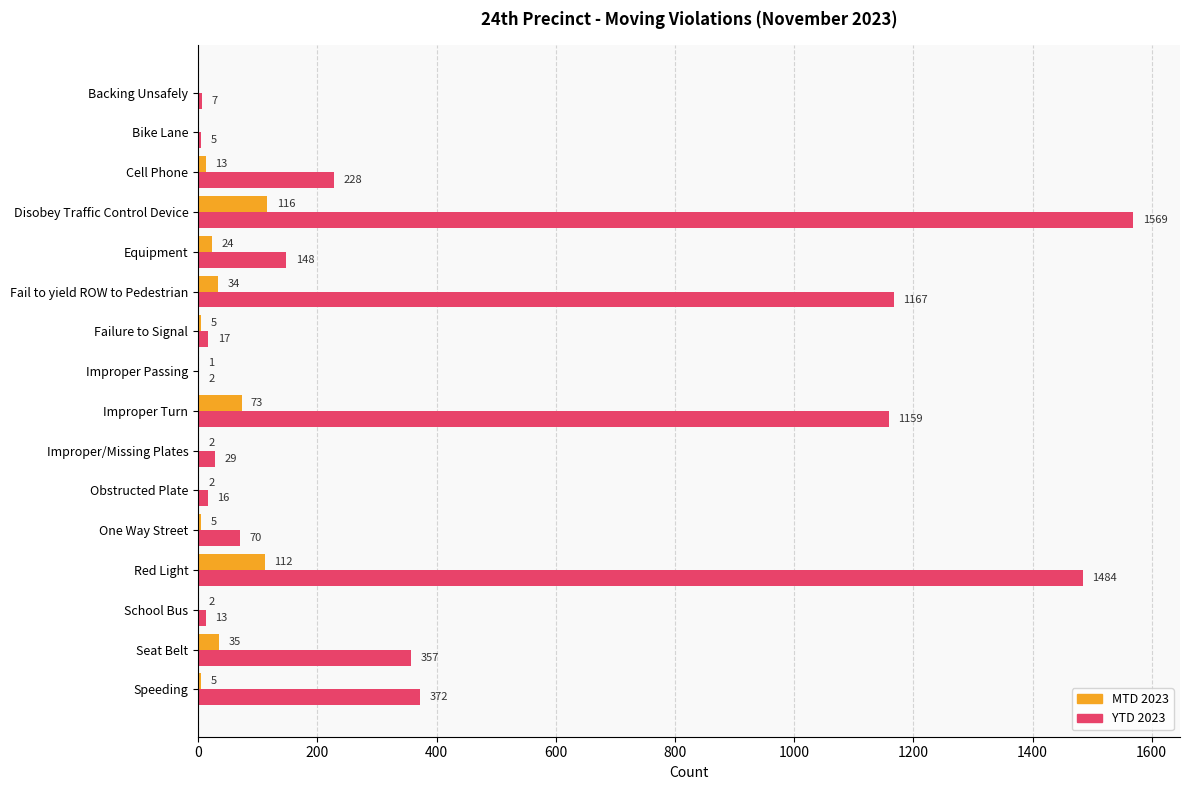

What is the maximum value for YTD 2023?

1569